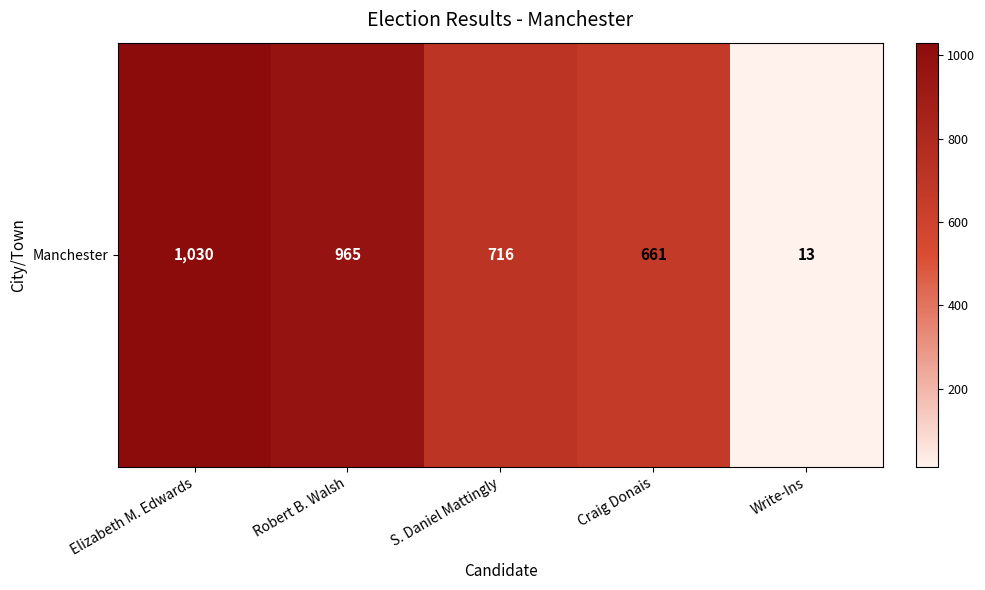

The value at Elizabeth M. Edwards is 1729. True or false?

False